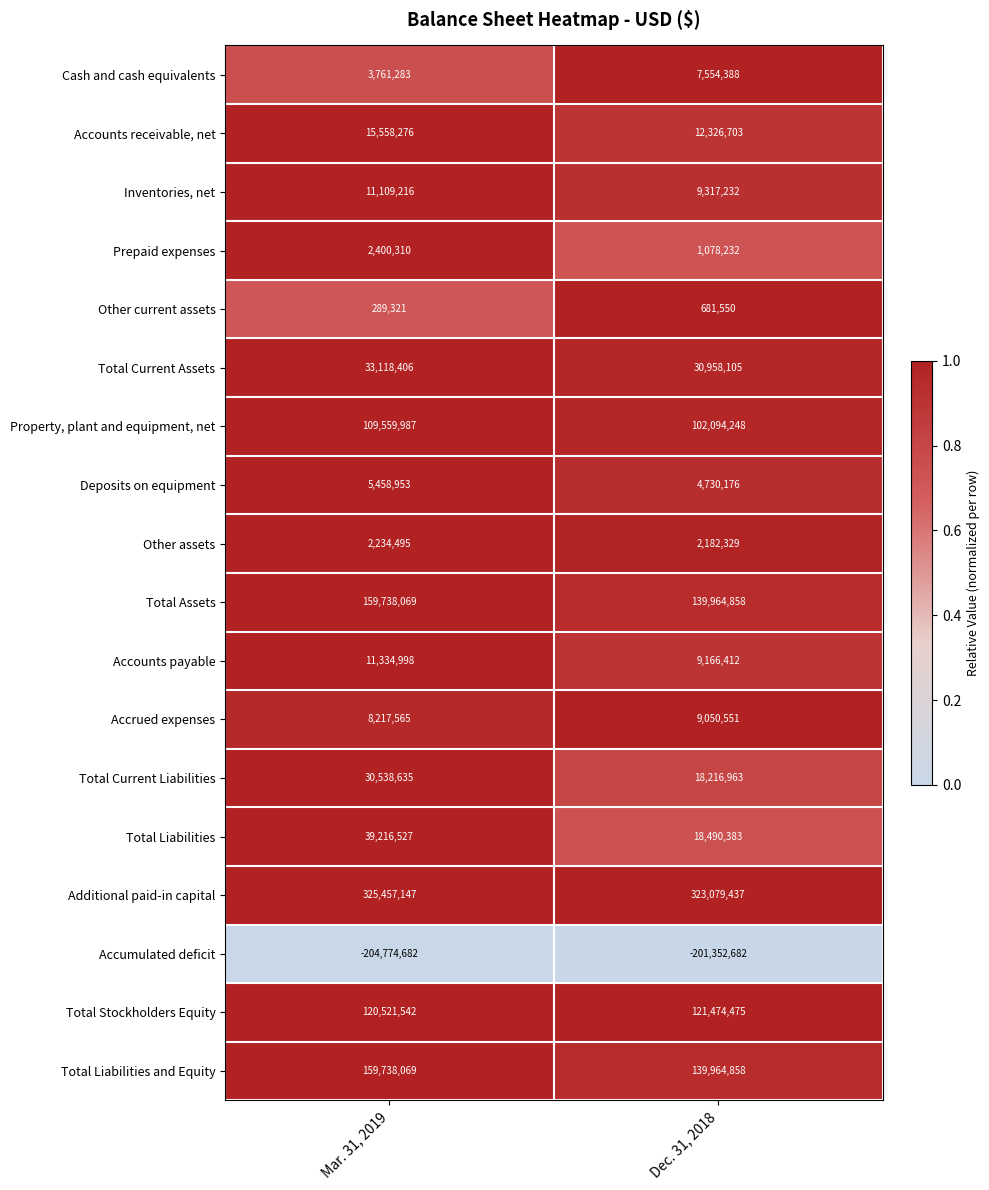

What is the difference between the maximum and minimum values in the Total Liabilities and Equity series?

19773211